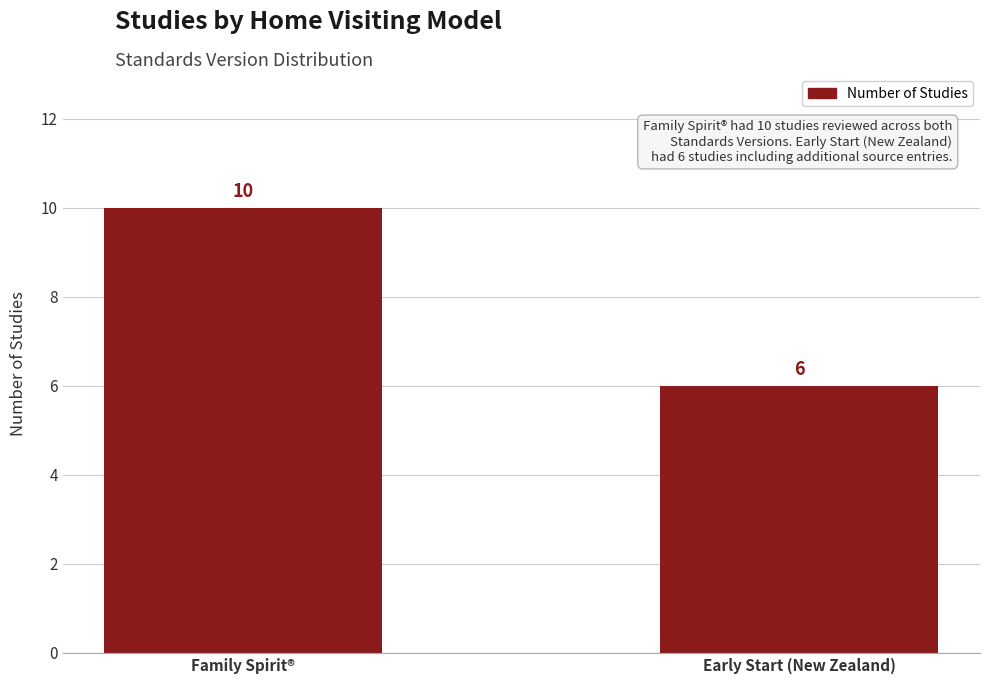

What is the difference between the maximum and minimum values?

4